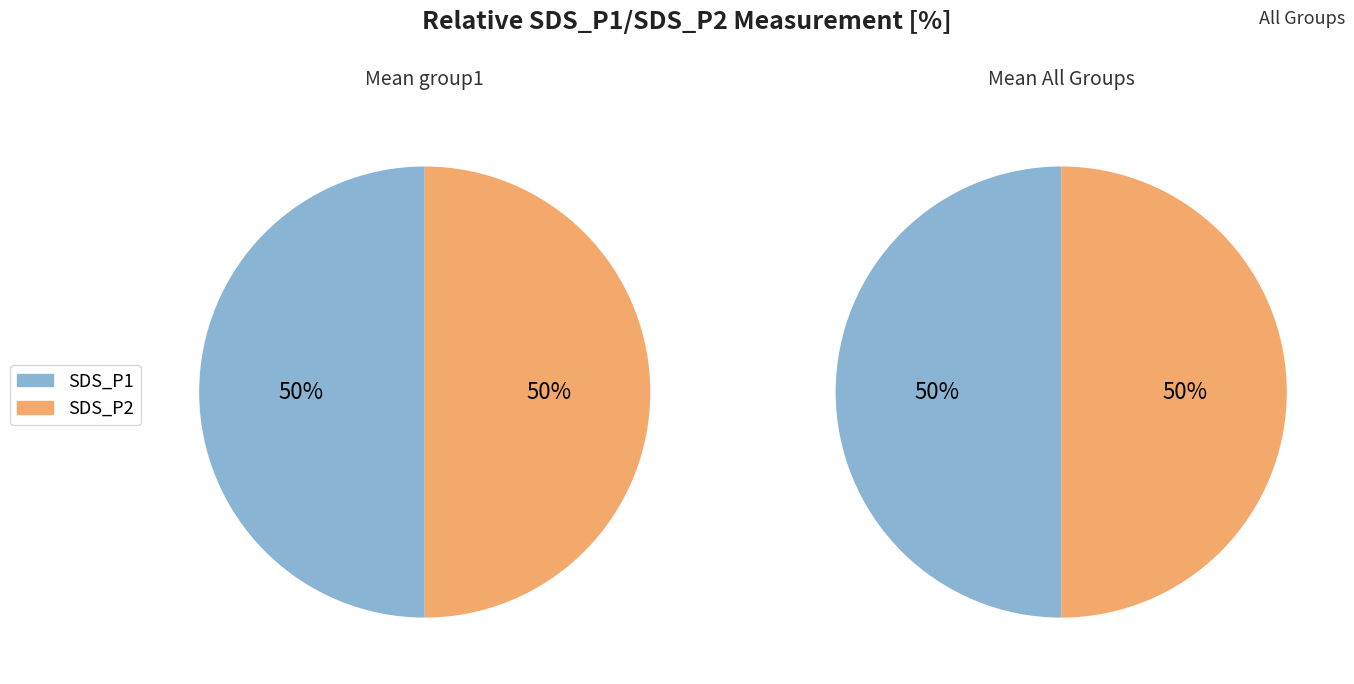

True or false: 20 accounts for 1% of the total.

False